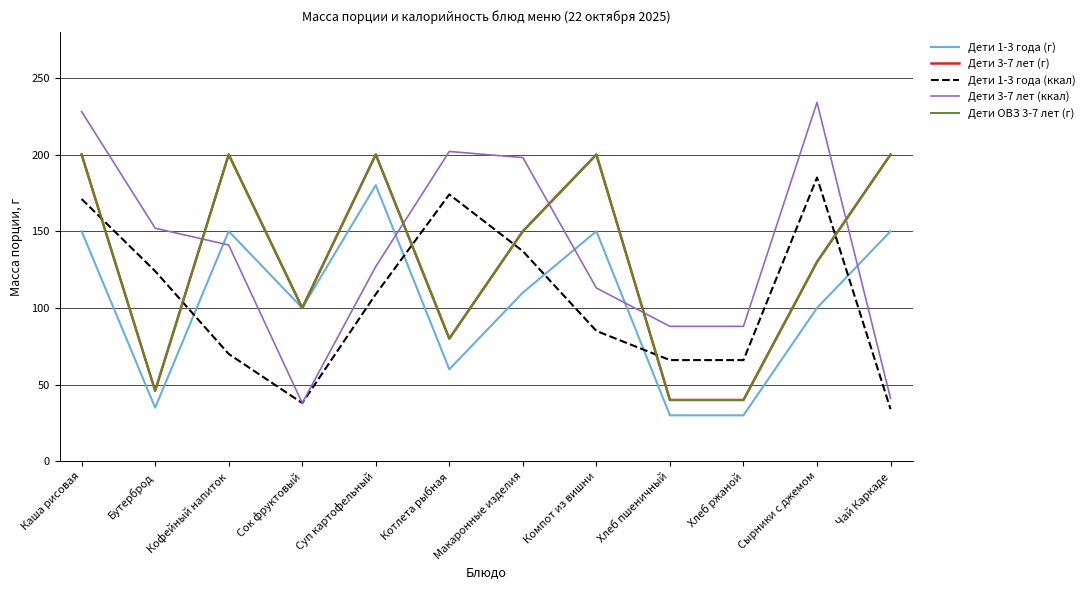

At which category does Дети 3-7 лет (г) reach its first local valley?

Бутерброд